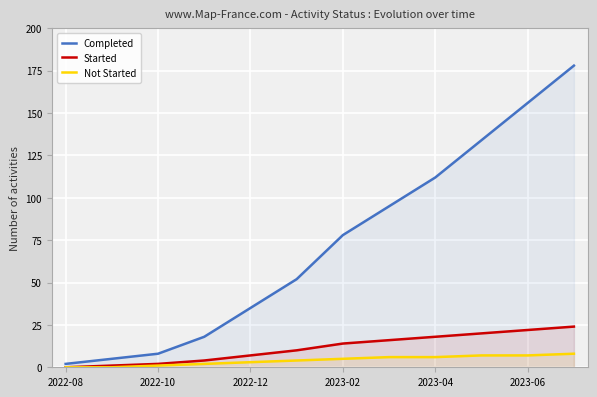

Which series has the largest total across all categories?

Completed